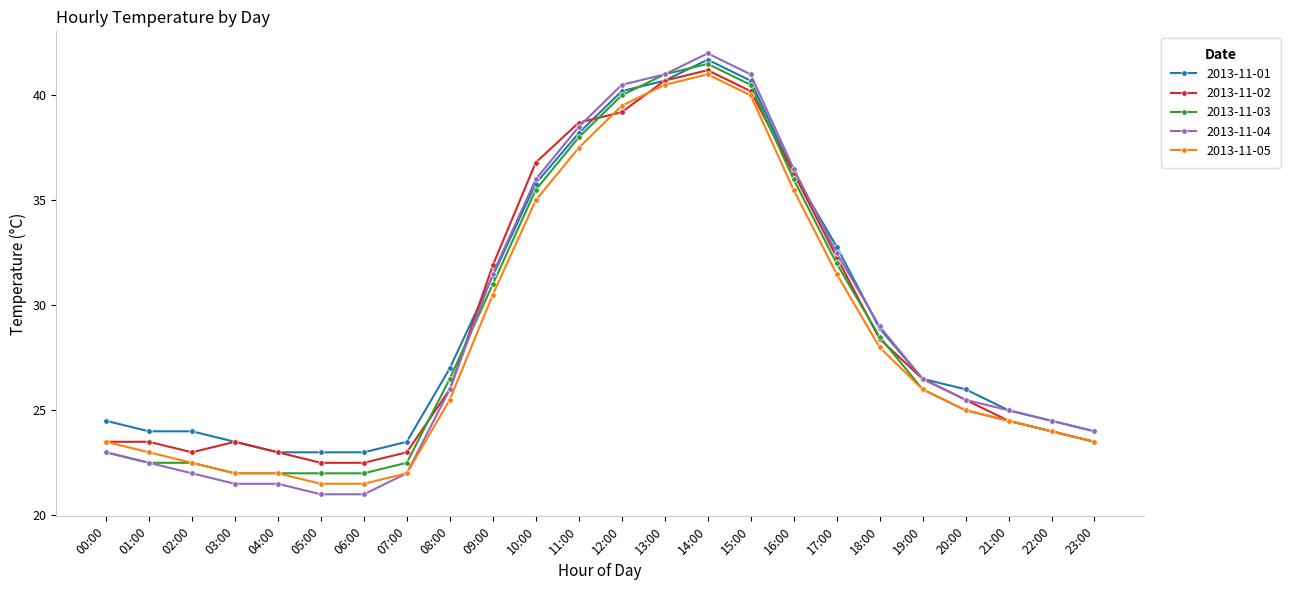

How many categories are shown in the chart?

24